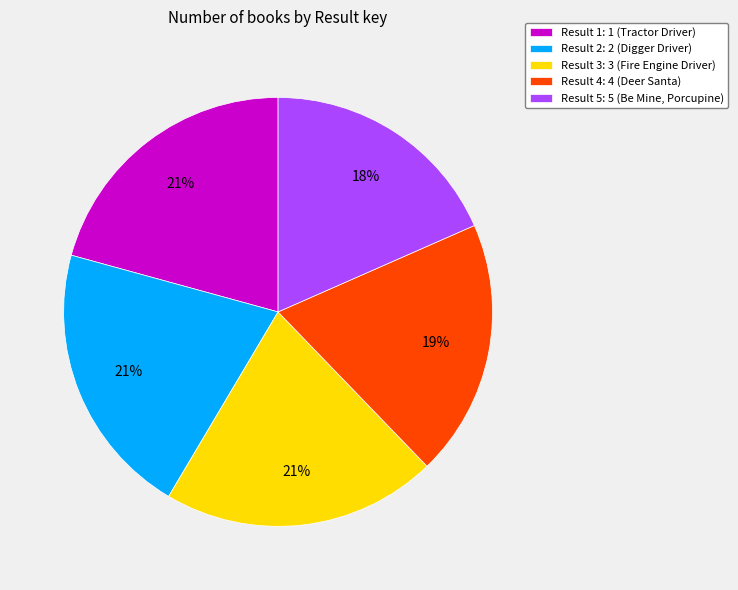

Is there any slice that represents more than half of the pie?

No